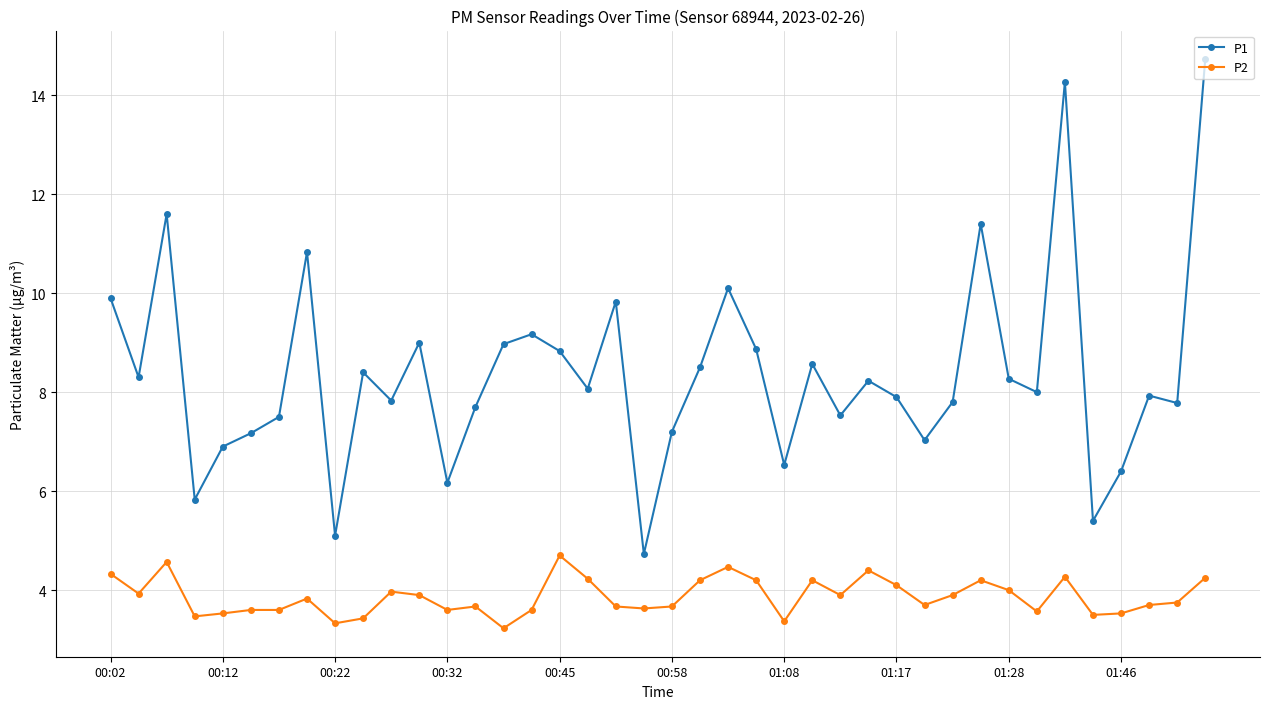

How many series are shown in this chart?

2